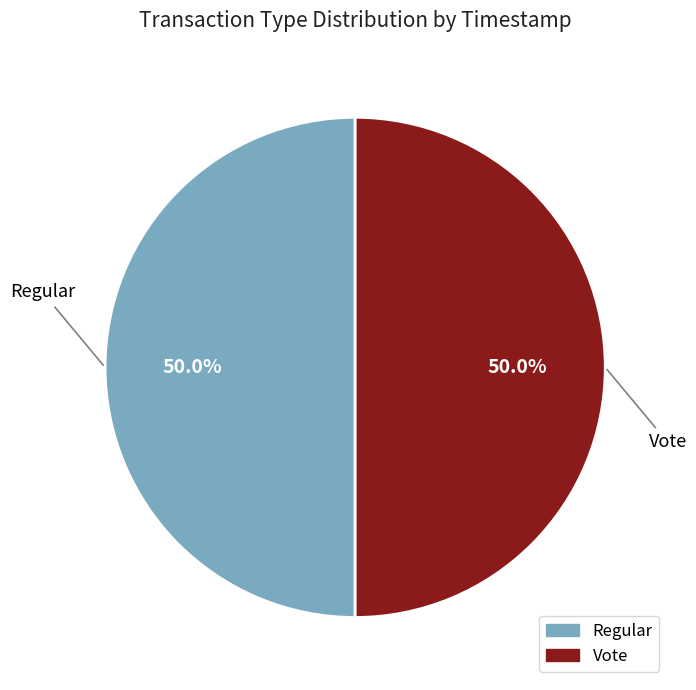

What is the ratio of the value at Regular to the value at Vote?

1.0